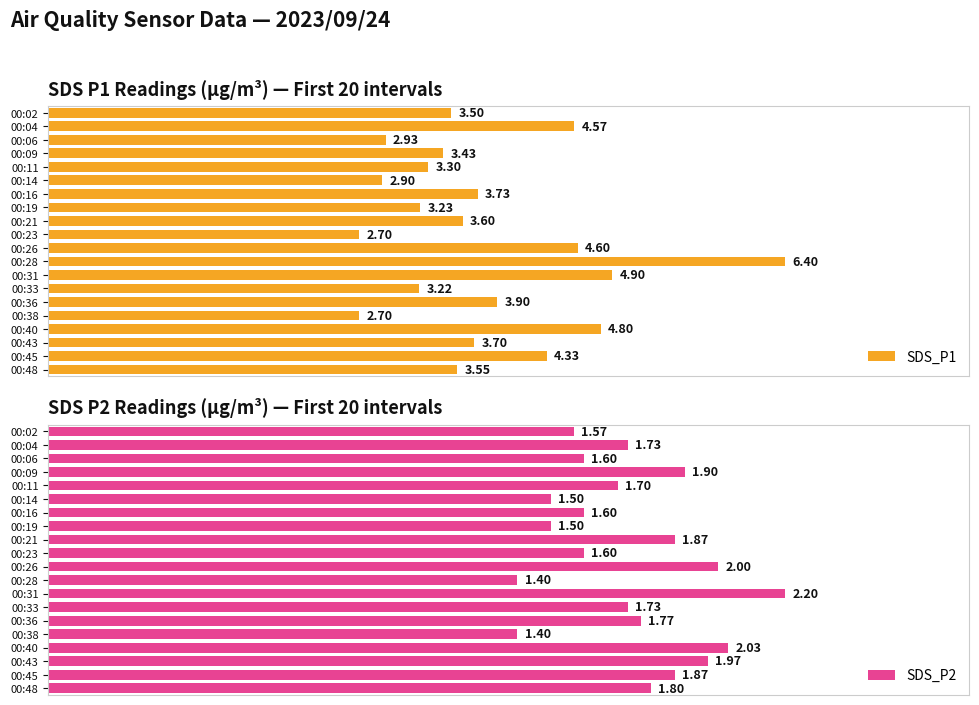

The SDS_P2 series shows 1.7 at 00:04. True or false?

True